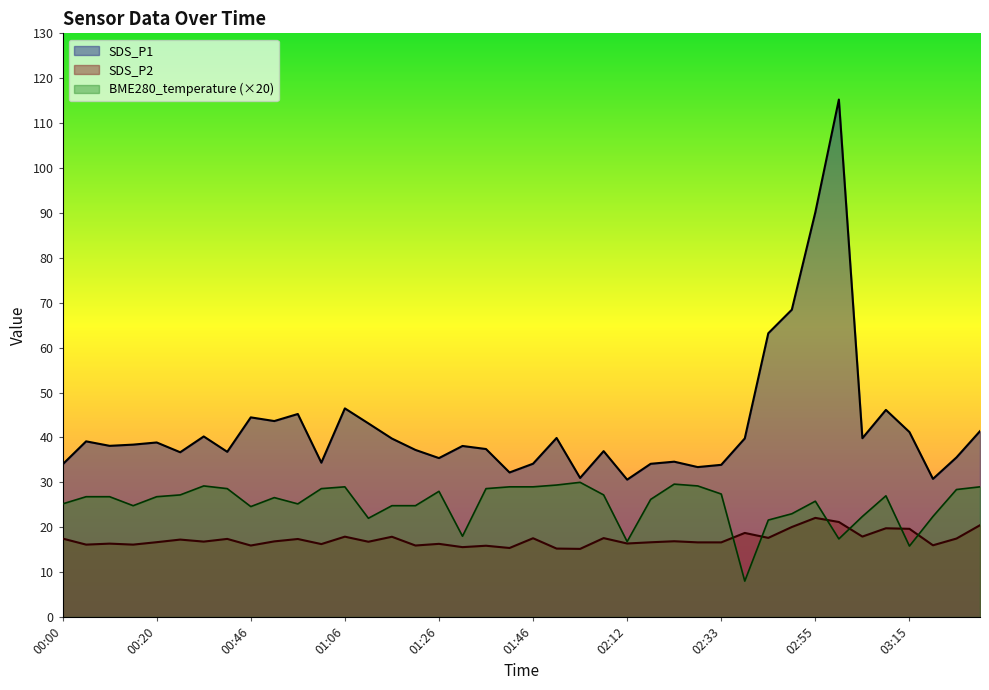

What is the label of the 36th point from the right?

00:20